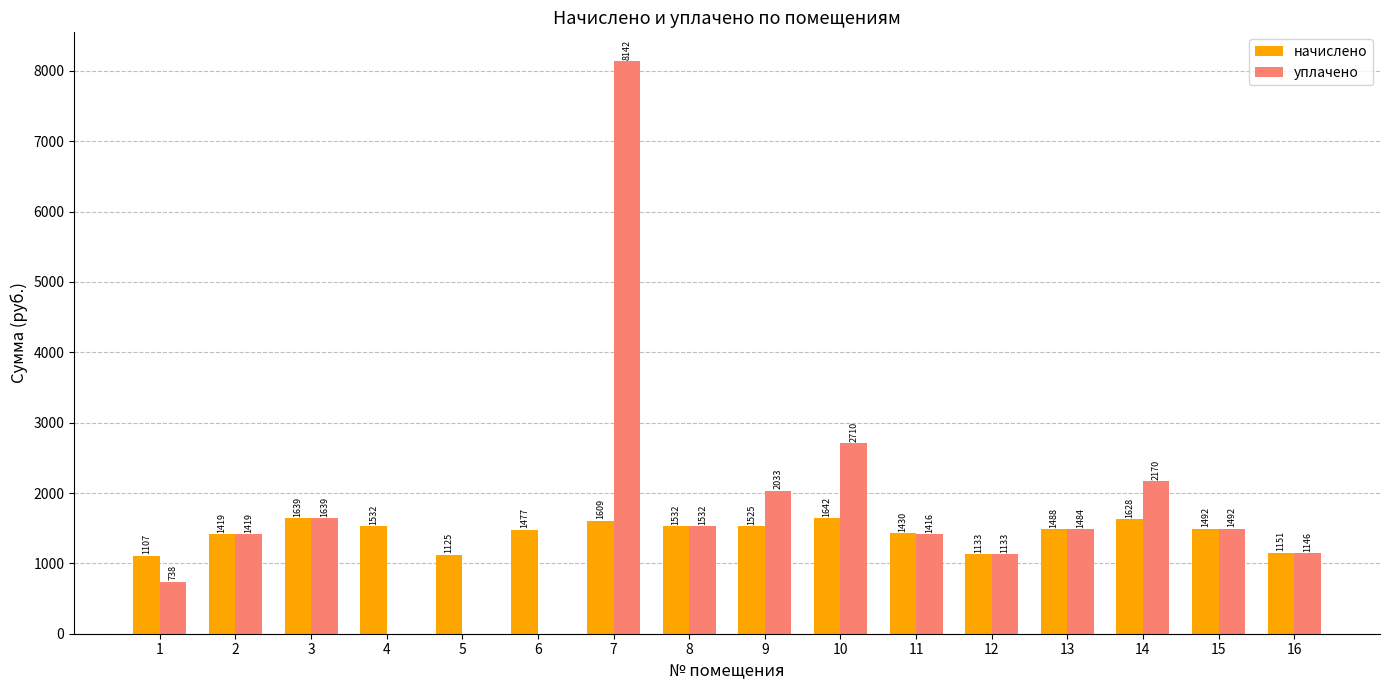

What is the total value across all series at 14?

3798.0